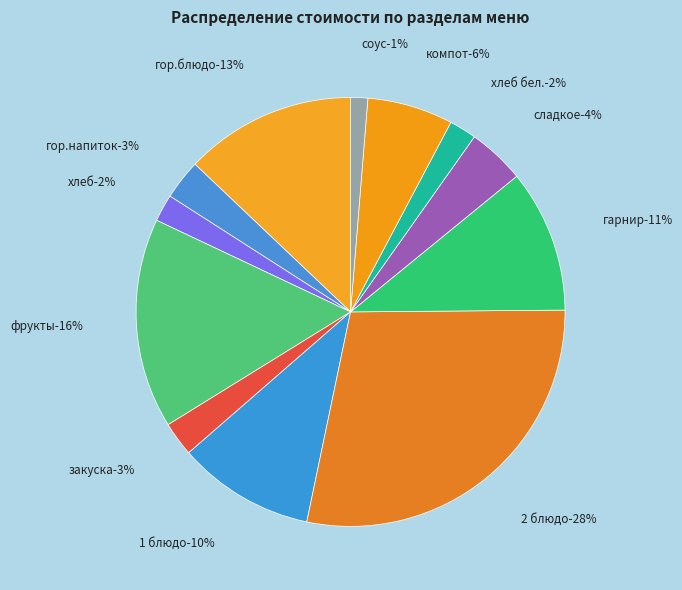

Does хлеб represent more than half of the total?

No